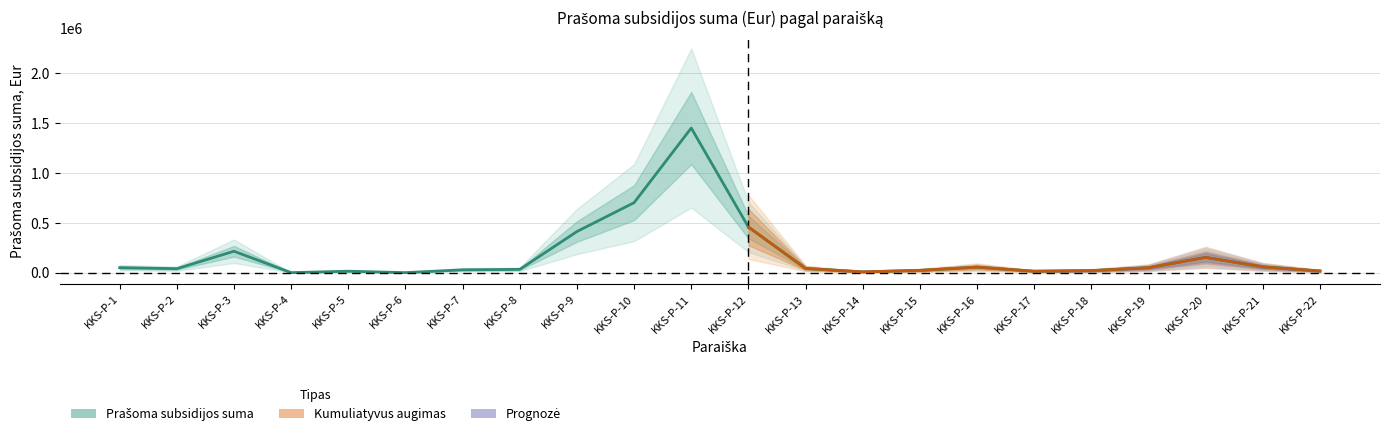

List the labels in order of value, smallest first.

KKS-P-4, KKS-P-6, KKS-P-14, KKS-P-17, KKS-P-5, KKS-P-22, KKS-P-18, KKS-P-15, KKS-P-7, KKS-P-8, KKS-P-2, KKS-P-13, KKS-P-19, KKS-P-1, KKS-P-16, KKS-P-21, KKS-P-20, KKS-P-3, KKS-P-9, KKS-P-12, KKS-P-10, KKS-P-11